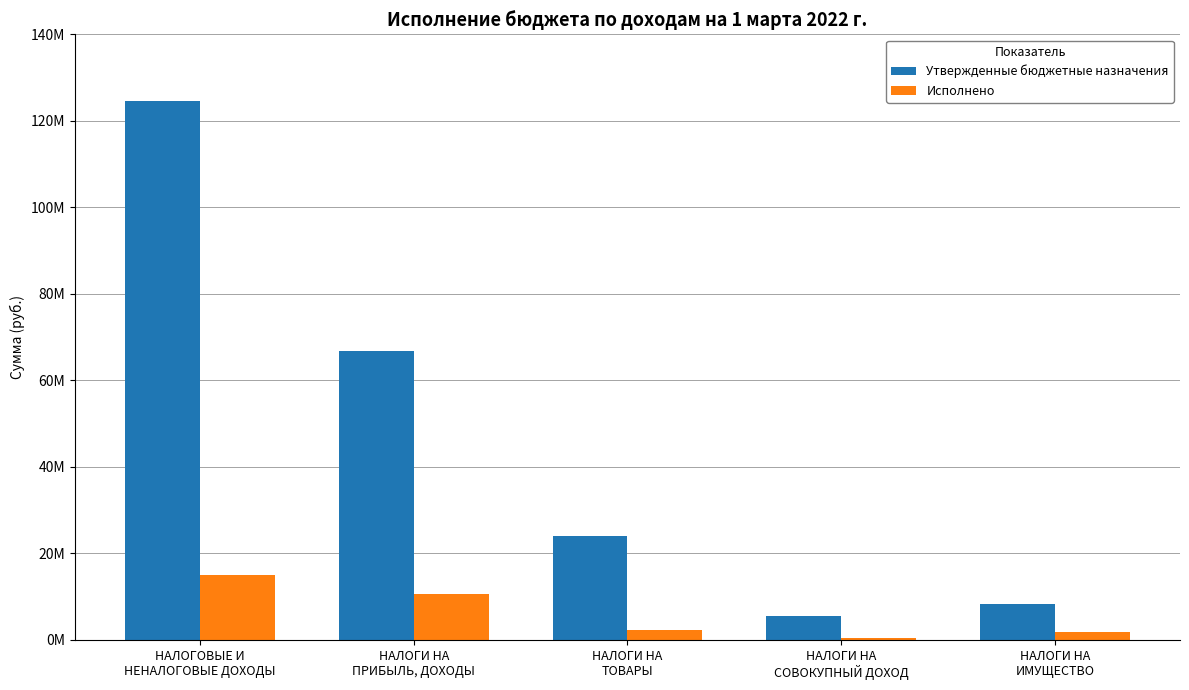

Reading left to right, list all the values displayed in this chart.

Утвержденные бюджетные назначения: 124594000.0	66754000.0	23938300.0	5587000.0	8314700.0
Исполнено: 14979900.6	10543303.8	2242154.0	451498.5	1742944.3